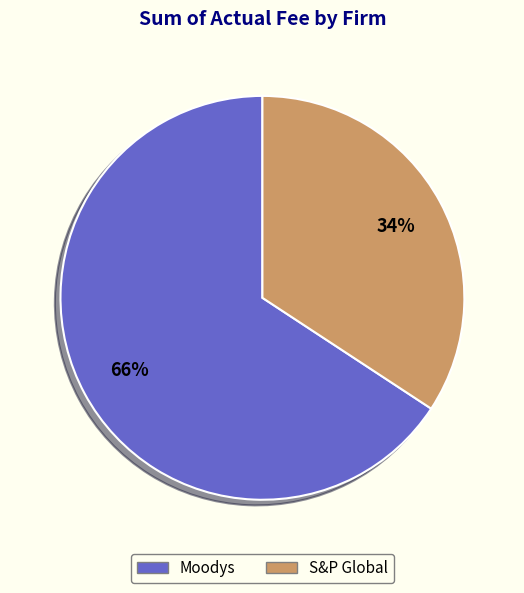

Rank the categories by value from lowest to highest.

S&P Global, Moodys